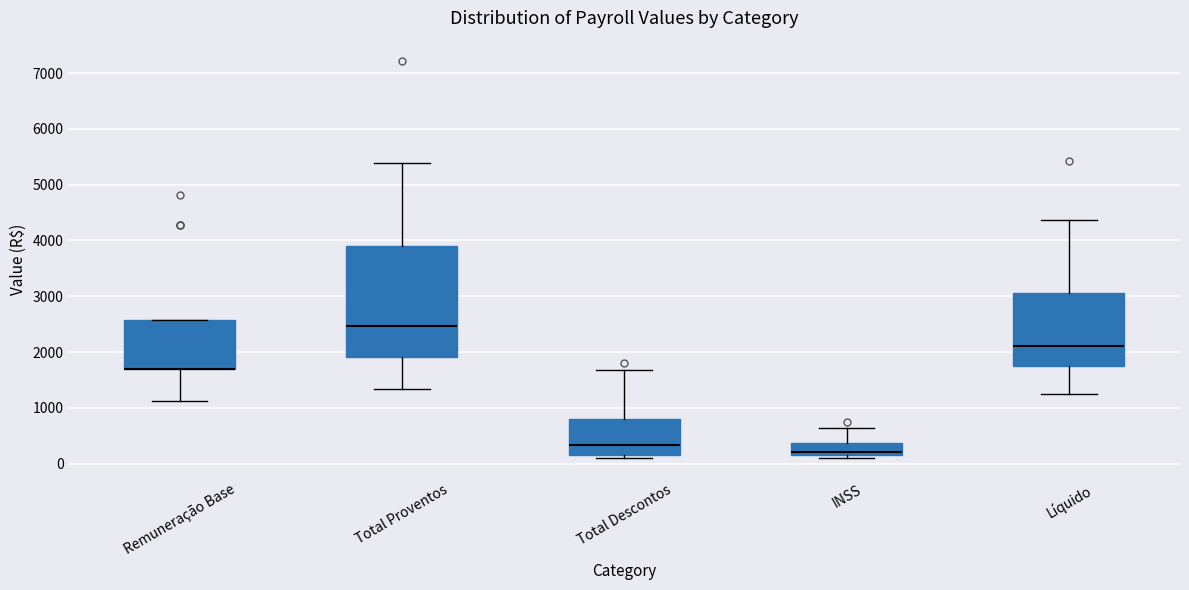

Where is the lower edge of the box for Remuneração Base on the y-axis? The values are not printed on the chart, so give them approximately, as read against the axis.

1700